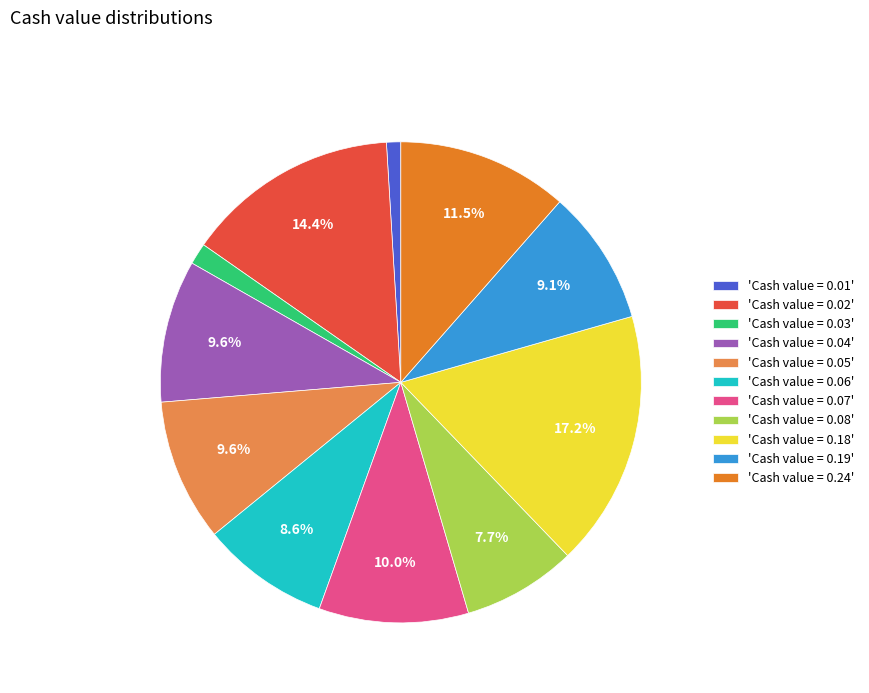

Which has a higher value, 'Cash value = 0.24' or 'Cash value = 0.07'?

'Cash value = 0.24'